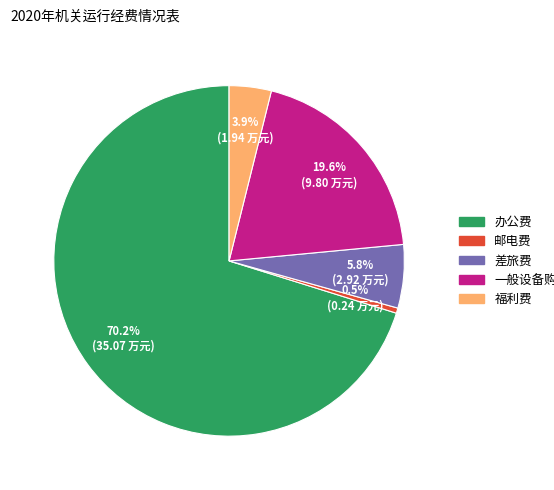

Which has a higher value, 福利费 or 办公费?

办公费